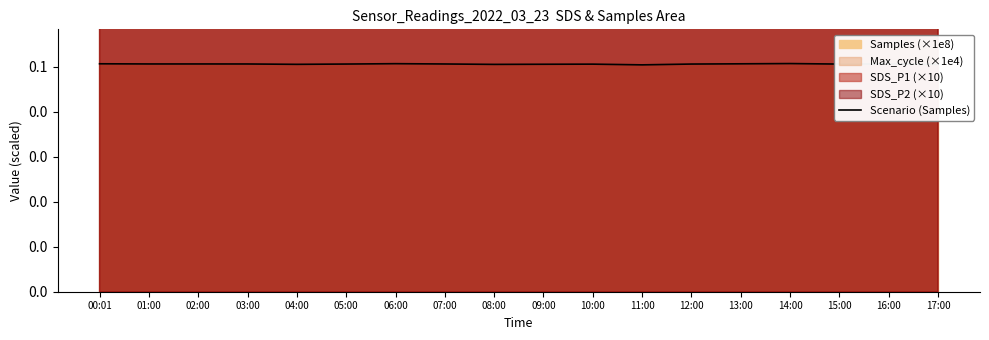

What is the approximate value at 15:00?

0.1